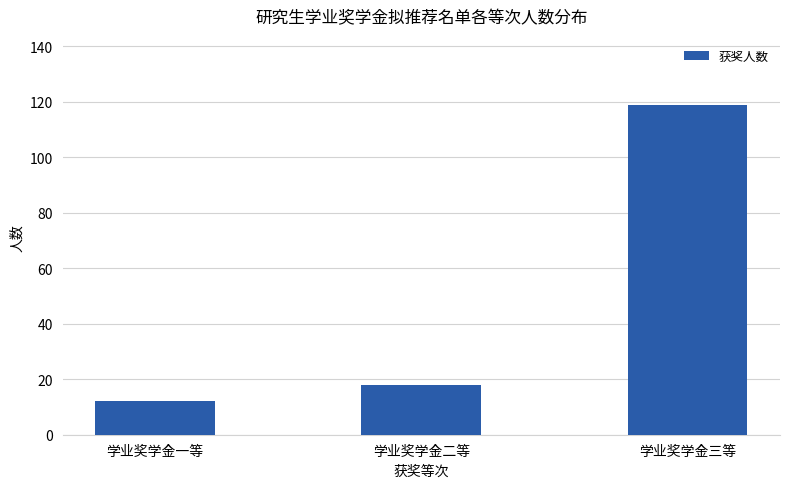

List the labels in order of value, largest first.

学业奖学金三等, 学业奖学金二等, 学业奖学金一等